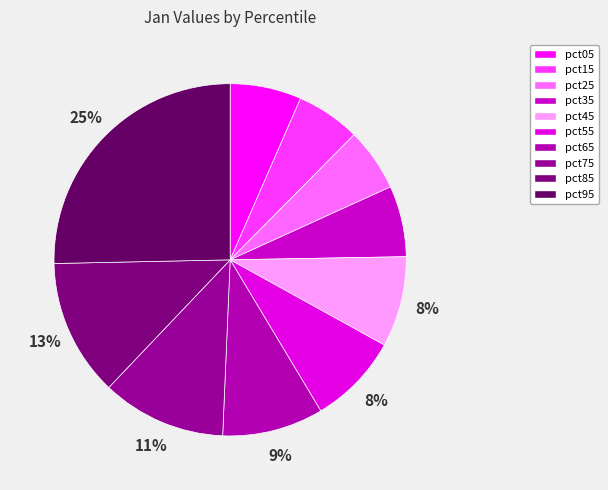

Is it true that pct15 is 20% of the pie?

False